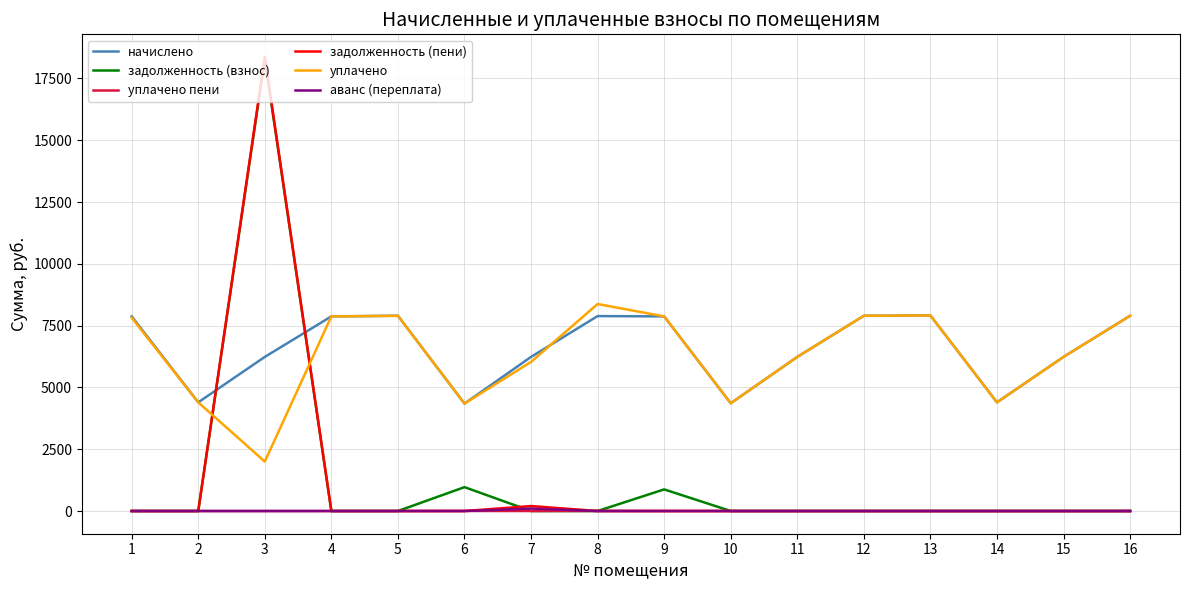

The value of задолженность (пени) at 9 is -11266.9. True or false?

False